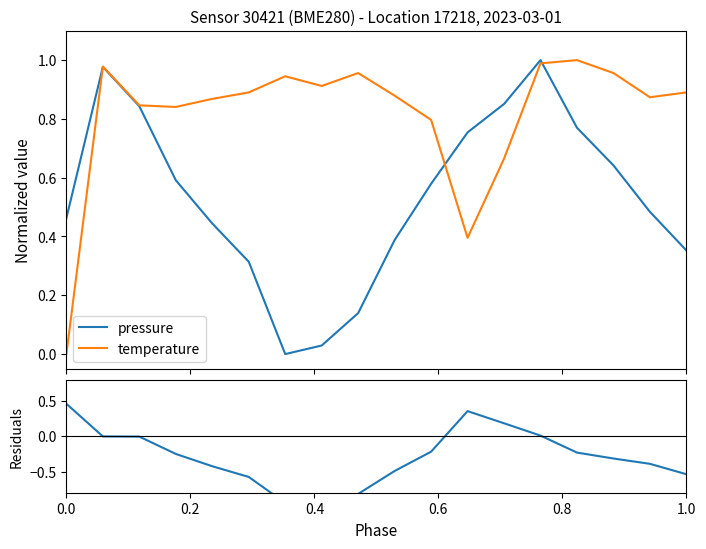

How many data points does each series have?

18